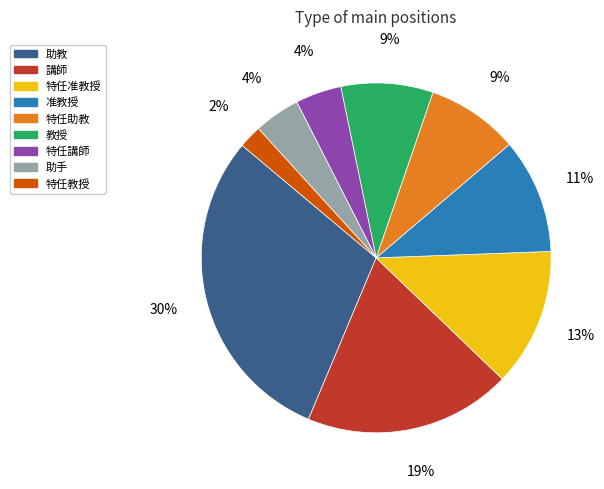

Does any single category account for the majority?

No